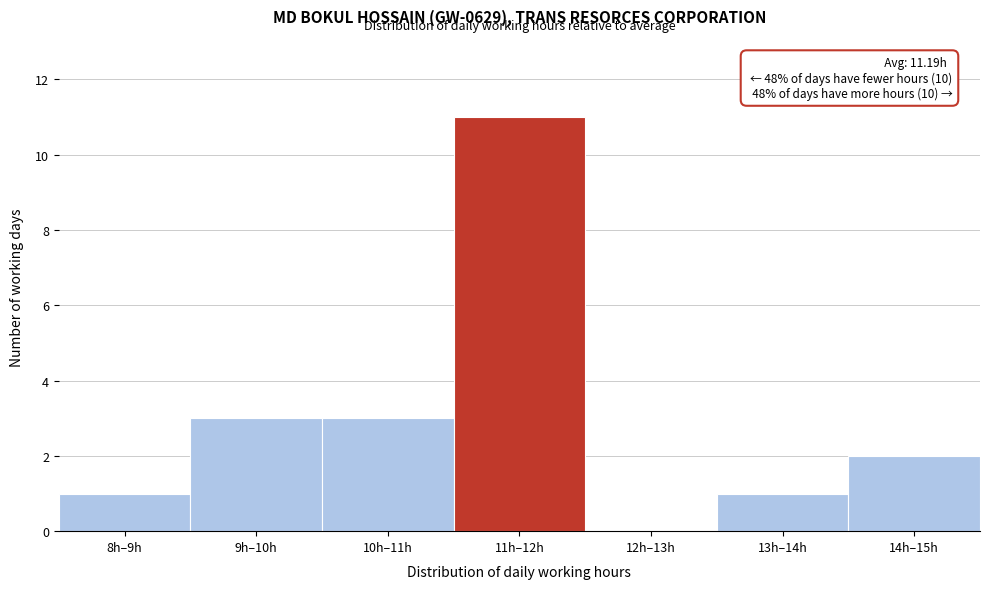

Reading left to right, what are all the values shown in this chart?

8h–9h=1	9h–10h=3	10h–11h=3	11h–12h=11	12h–13h=0	13h–14h=1	14h–15h=2